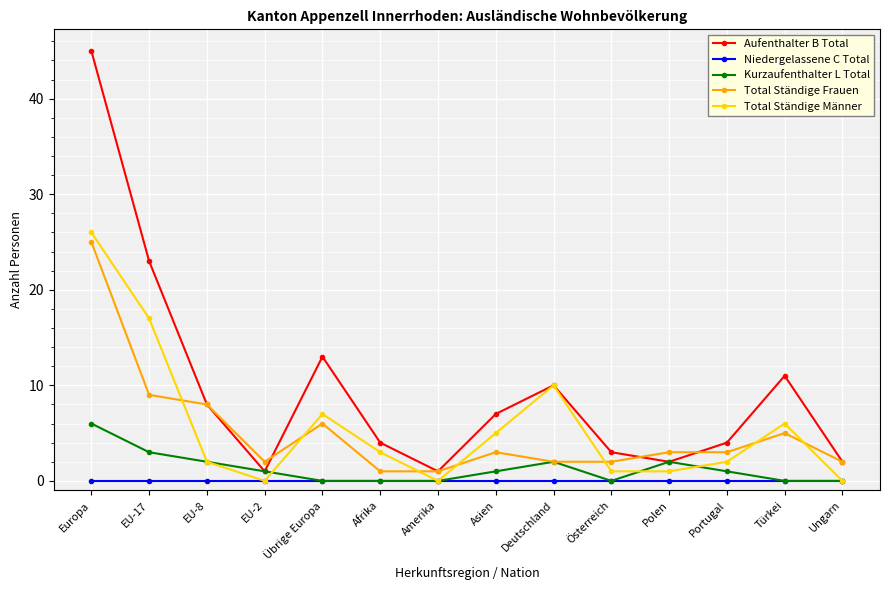

Which series has the largest total across all categories?

Aufenthalter B Total